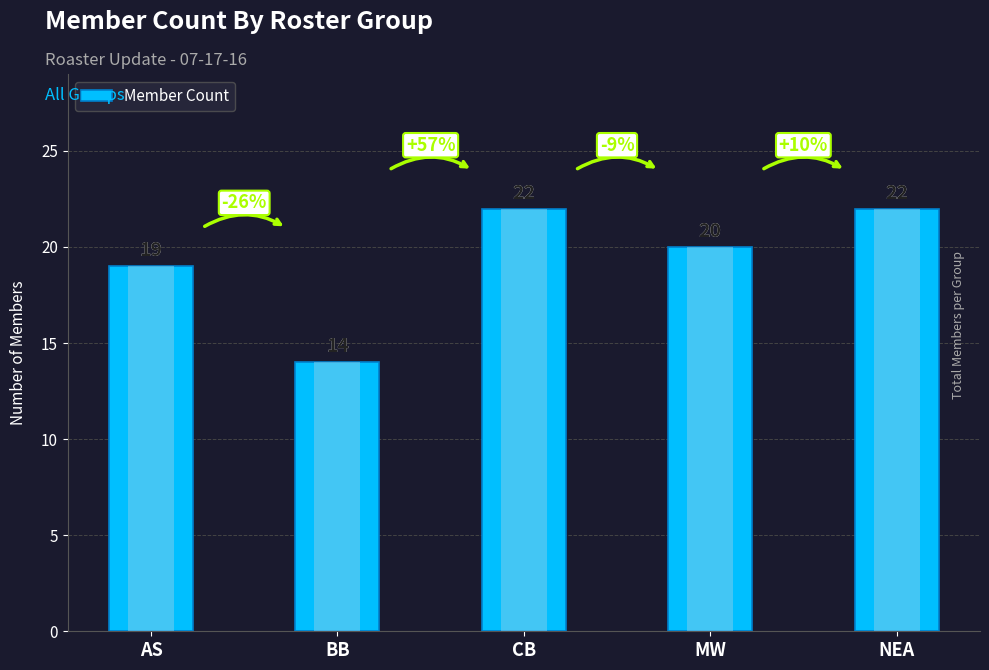

What is the greatest value displayed?

22